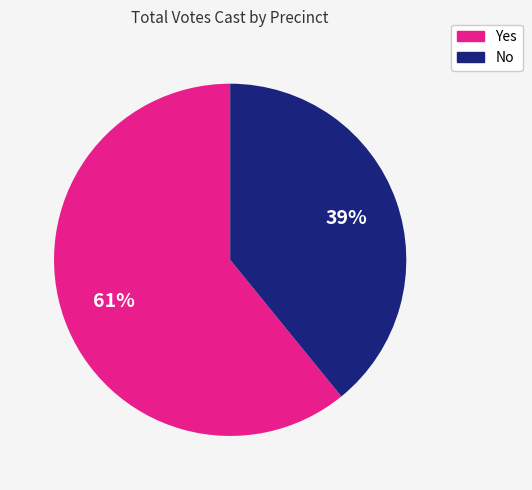

Is there any slice that represents more than half of the pie?

Yes